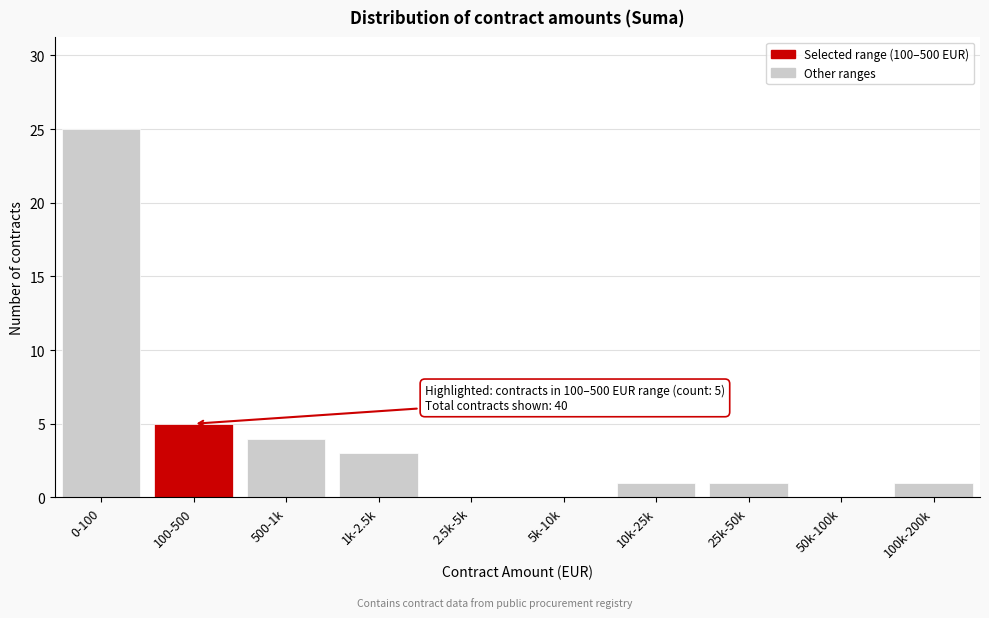

Reading left to right, what are all the values shown in this chart?

0-100=25	100-500=5	500-1k=4	1k-2.5k=3	2.5k-5k=0	5k-10k=0	10k-25k=1	25k-50k=1	50k-100k=0	100k-200k=1